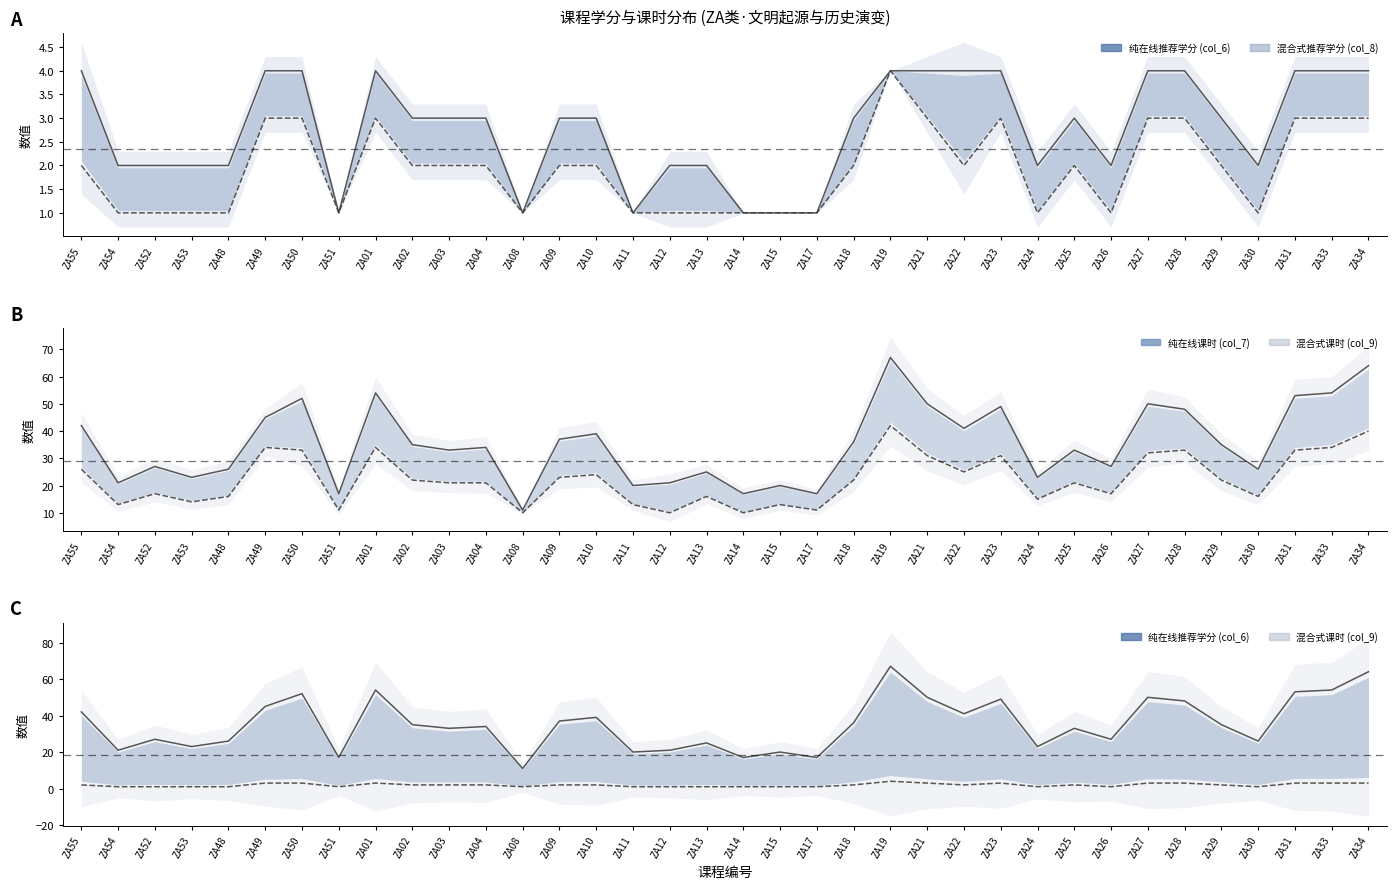

Reading left to right, what are all the values shown in this chart?

混合式推荐学分 (col_8): ZA55=4	ZA54=2	ZA52=2	ZA53=2	ZA48=2	ZA49=4	ZA50=4	ZA51=1	ZA01=4	ZA02=3	ZA03=3	ZA04=3	ZA08=1	ZA09=3	ZA10=3	ZA11=1	ZA12=2	ZA13=2	ZA14=1	ZA15=1	ZA17=1	ZA18=3	ZA19=4	ZA21=4	ZA22=4	ZA23=4	ZA24=2	ZA25=3	ZA26=2	ZA27=4	ZA28=4	ZA29=3	ZA30=2	ZA31=4	ZA33=4	ZA34=4
纯在线推荐学分 (col_6): ZA55=2	ZA54=1	ZA52=1	ZA53=1	ZA48=1	ZA49=3	ZA50=3	ZA51=1	ZA01=3	ZA02=2	ZA03=2	ZA04=2	ZA08=1	ZA09=2	ZA10=2	ZA11=1	ZA12=1	ZA13=1	ZA14=1	ZA15=1	ZA17=1	ZA18=2	ZA19=4	ZA21=3	ZA22=2	ZA23=3	ZA24=1	ZA25=2	ZA26=1	ZA27=3	ZA28=3	ZA29=2	ZA30=1	ZA31=3	ZA33=3	ZA34=3
混合式课时 (col_9): ZA55=42	ZA54=21	ZA52=27	ZA53=23	ZA48=26	ZA49=45	ZA50=52	ZA51=17	ZA01=54	ZA02=35	ZA03=33	ZA04=34	ZA08=11	ZA09=37	ZA10=39	ZA11=20	ZA12=21	ZA13=25	ZA14=17	ZA15=20	ZA17=17	ZA18=36	ZA19=67	ZA21=50	ZA22=41	ZA23=49	ZA24=23	ZA25=33	ZA26=27	ZA27=50	ZA28=48	ZA29=35	ZA30=26	ZA31=53	ZA33=54	ZA34=64
纯在线课时 (col_7): ZA55=26	ZA54=13	ZA52=17	ZA53=14	ZA48=16	ZA49=34	ZA50=33	ZA51=11	ZA01=34	ZA02=22	ZA03=21	ZA04=21	ZA08=10	ZA09=23	ZA10=24	ZA11=13	ZA12=10	ZA13=16	ZA14=10	ZA15=13	ZA17=11	ZA18=22	ZA19=42	ZA21=31	ZA22=25	ZA23=31	ZA24=15	ZA25=21	ZA26=17	ZA27=32	ZA28=33	ZA29=22	ZA30=16	ZA31=33	ZA33=34	ZA34=40